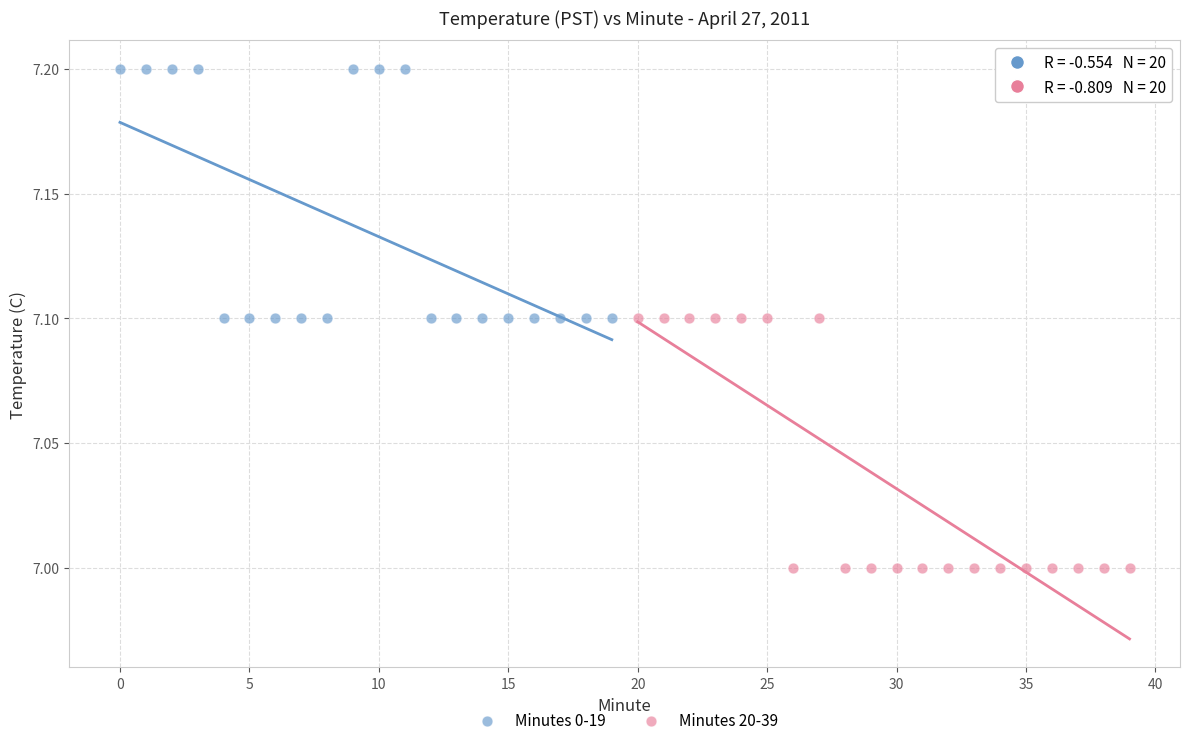

Which series reaches the minimum Y coordinate?

Minutes 20-39